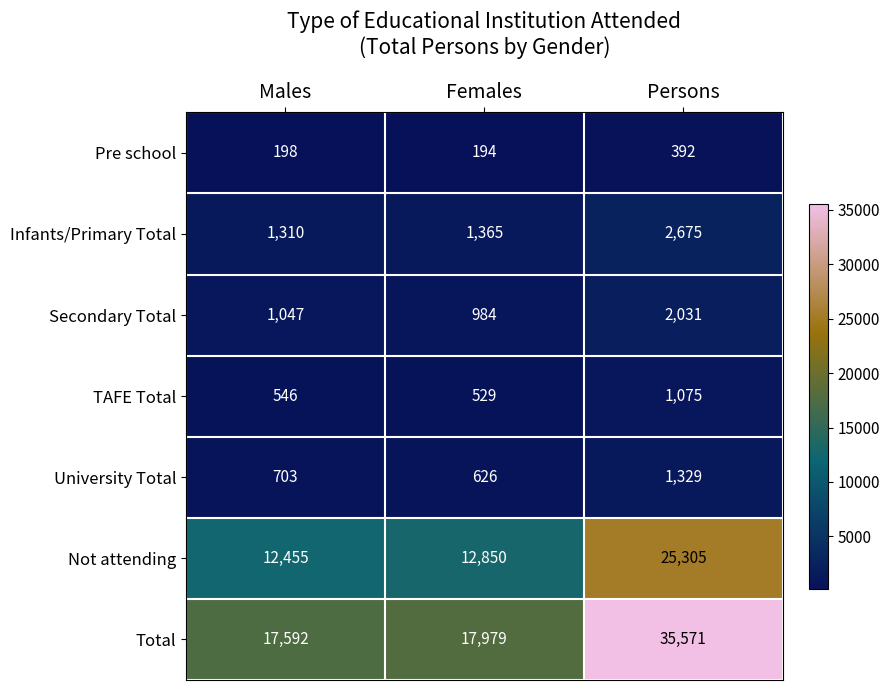

What is the total value across all series at Persons?

68378